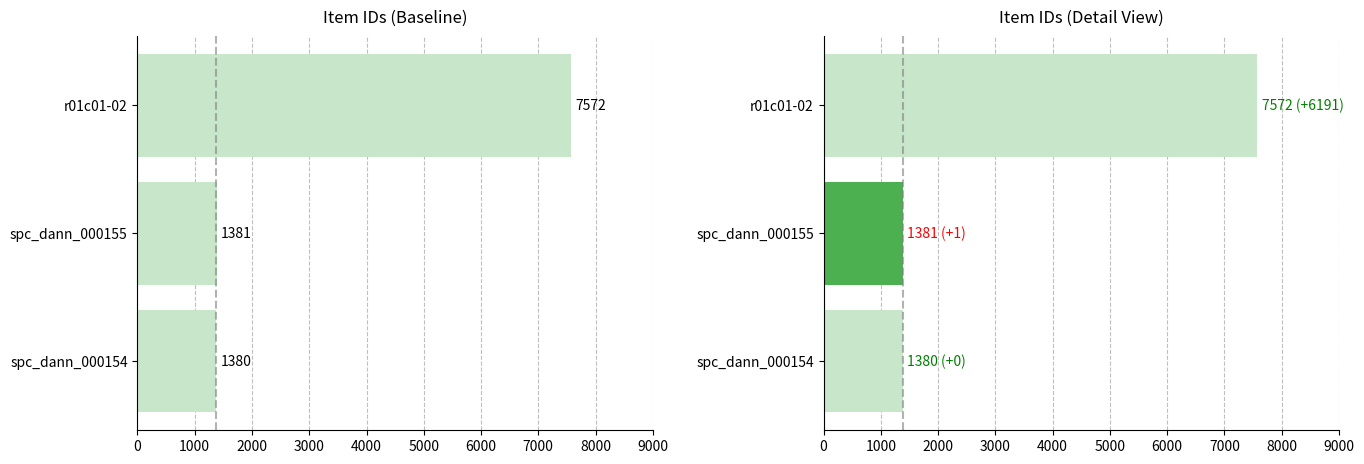

The chart shows a value of 9935 at r01c01-02. True or false?

False